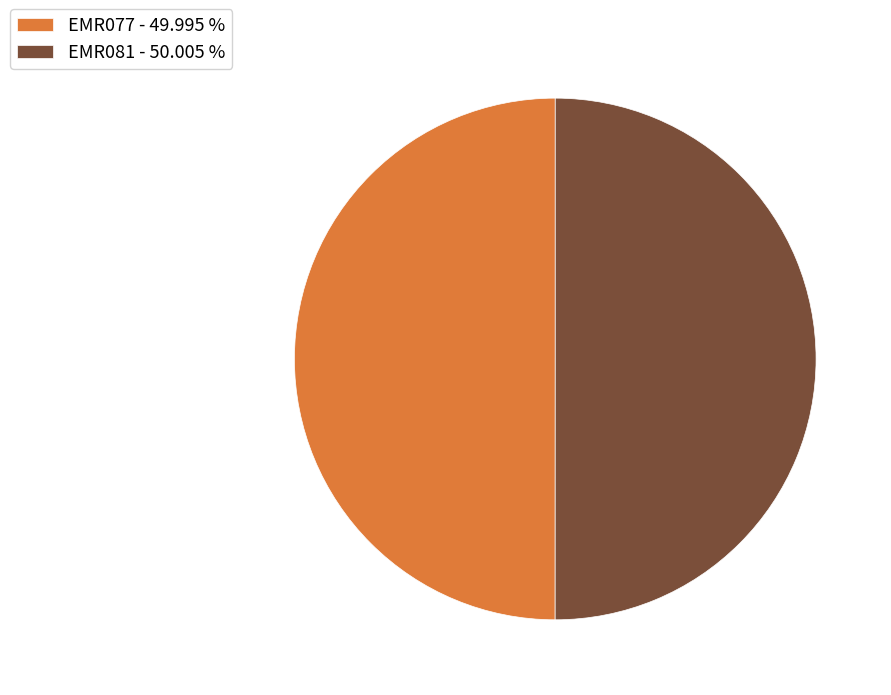

Count the number of slices in the pie.

2